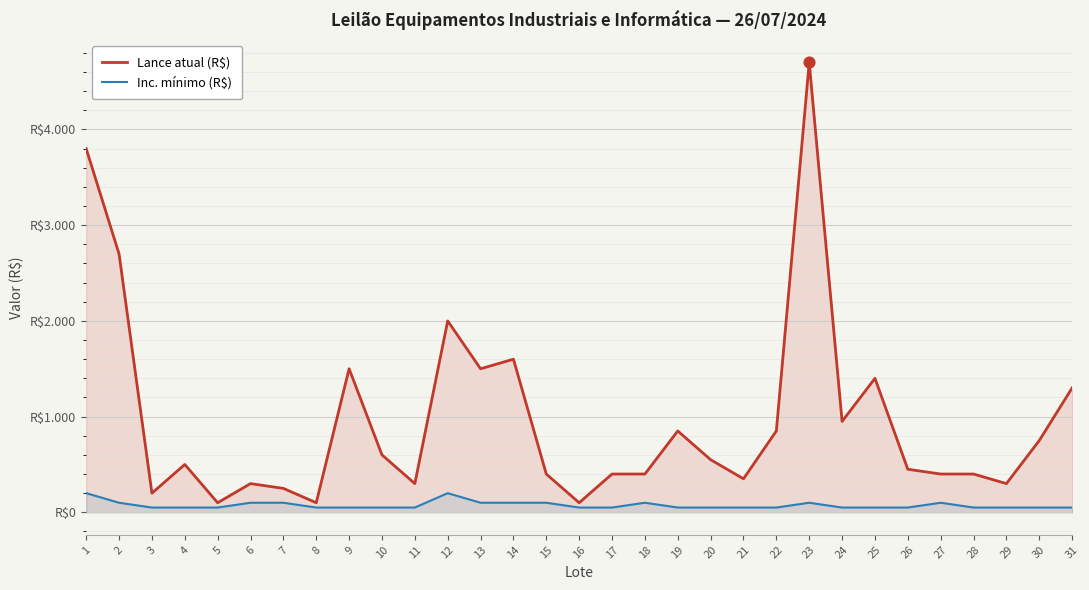

What are all the series names shown in the legend?

Lance atual (R$), Inc. mínimo (R$)